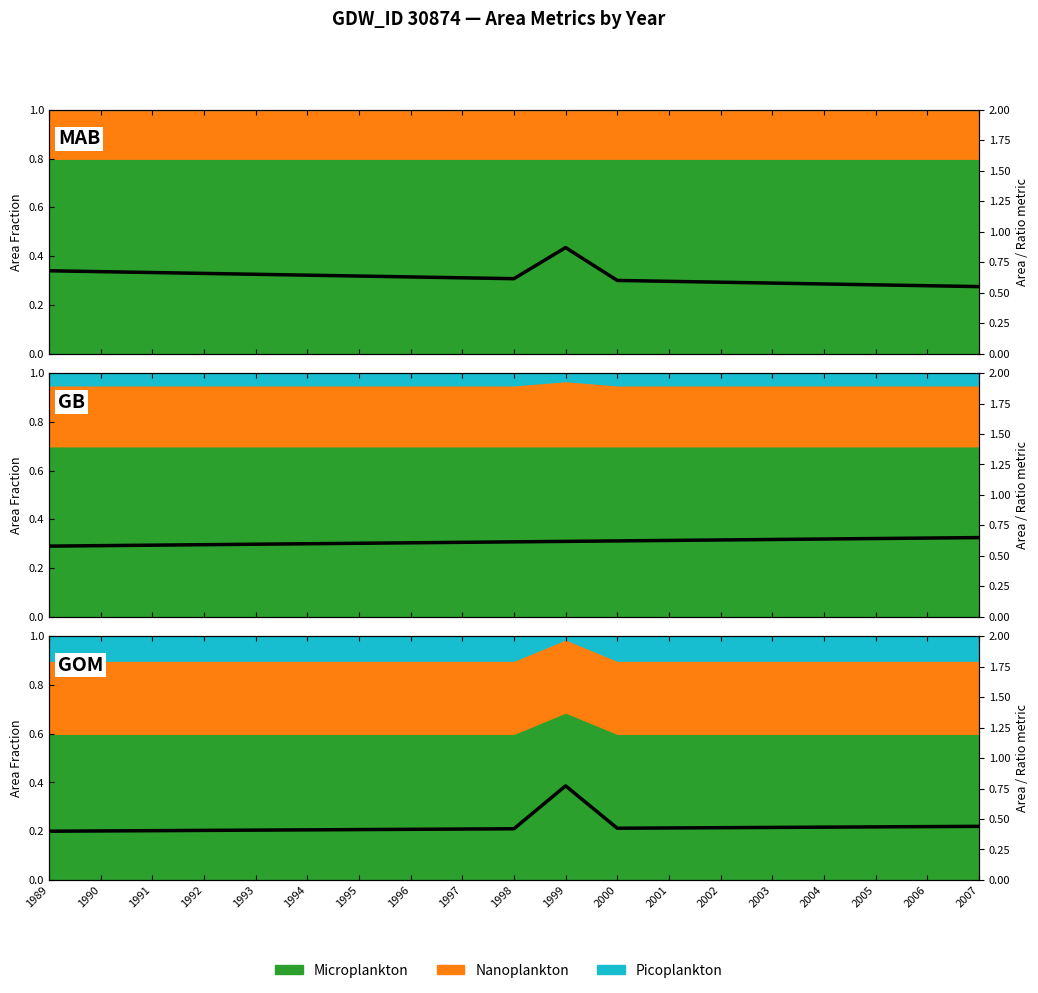

What is the maximum value shown in the chart?

0.8